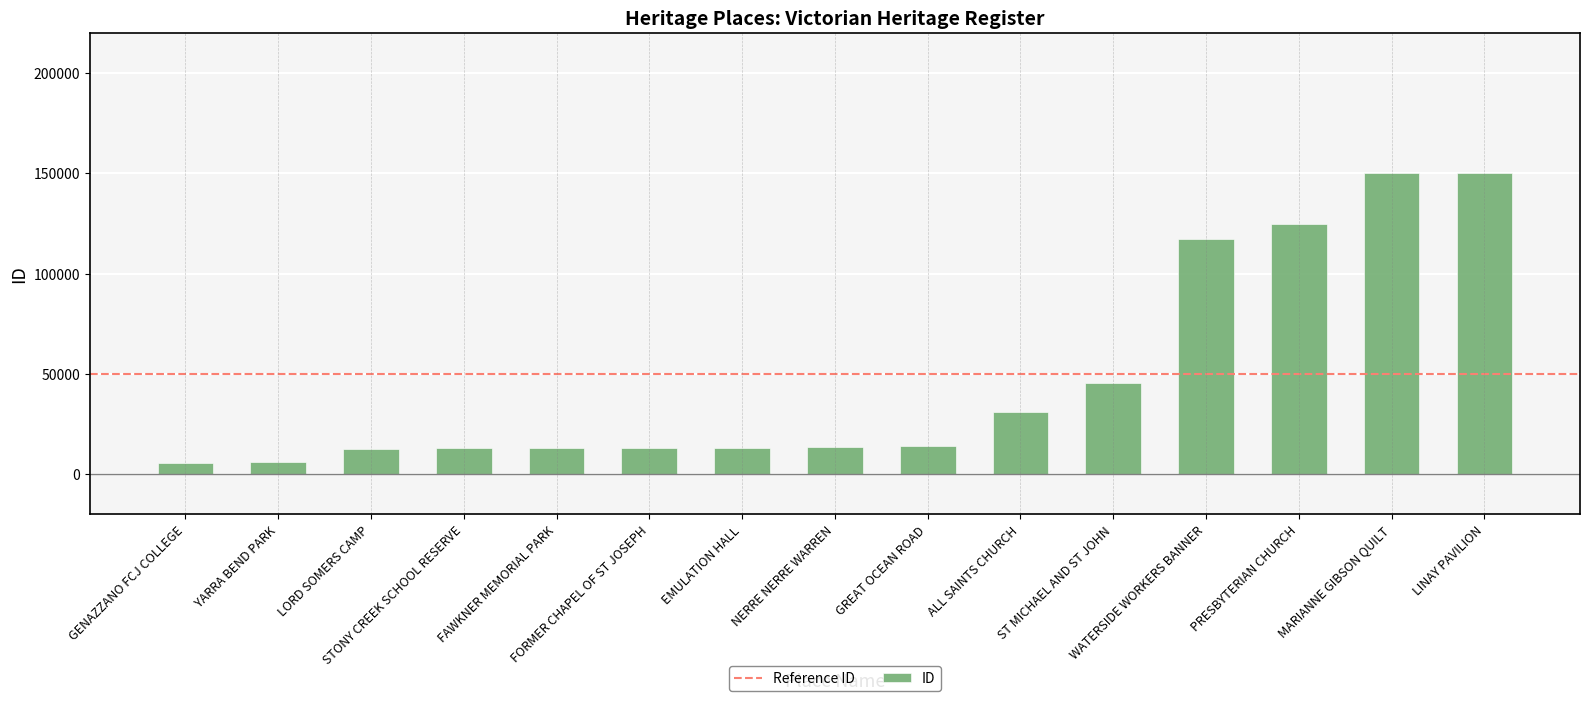

What is the label of the 1st bar from the right?

LINAY PAVILION